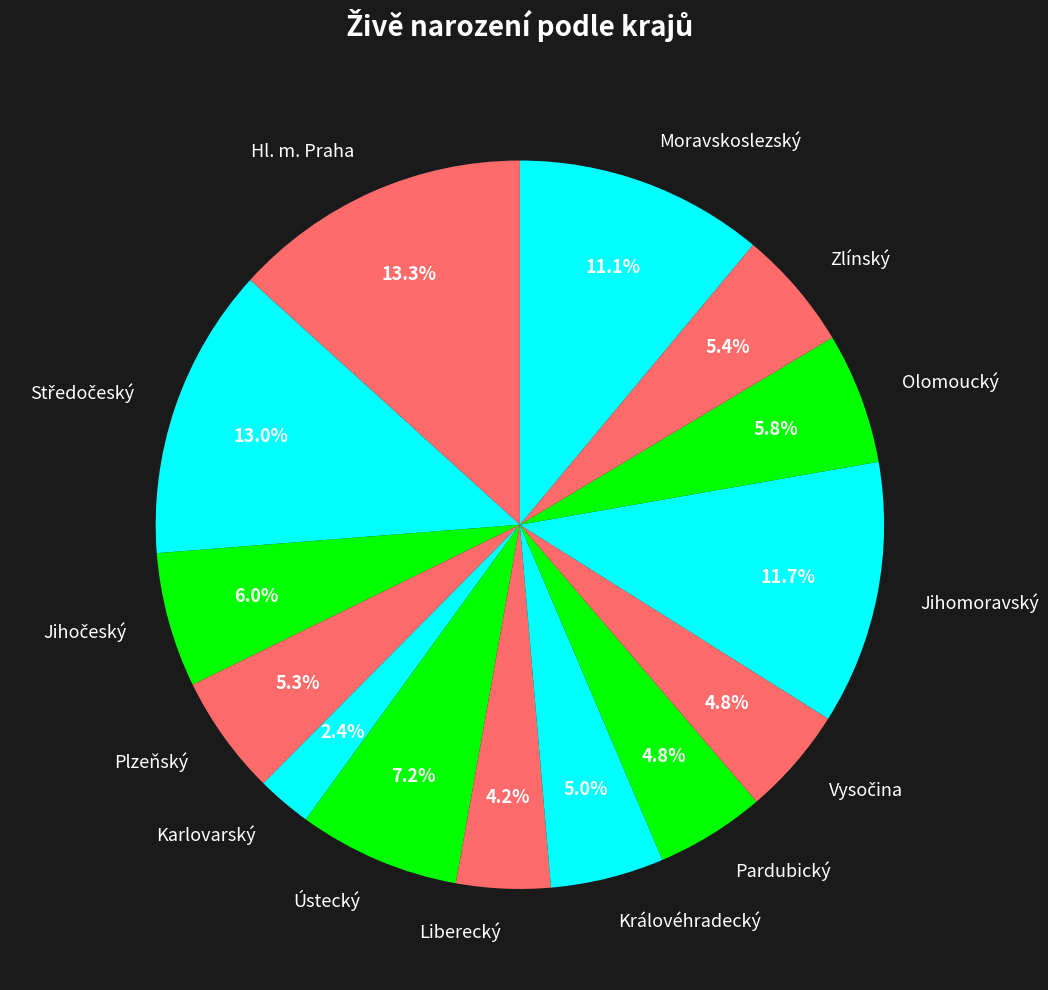

To the nearest percent, what percentage of the pie is Královéhradecký?

5%